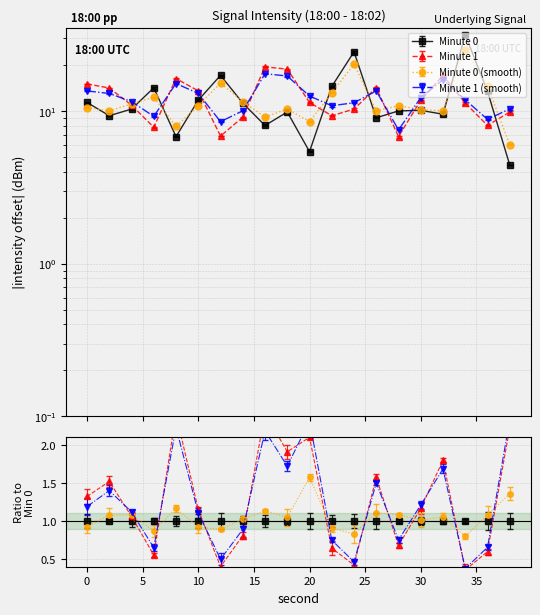

At how many categories does at least one series exceed 24?

2